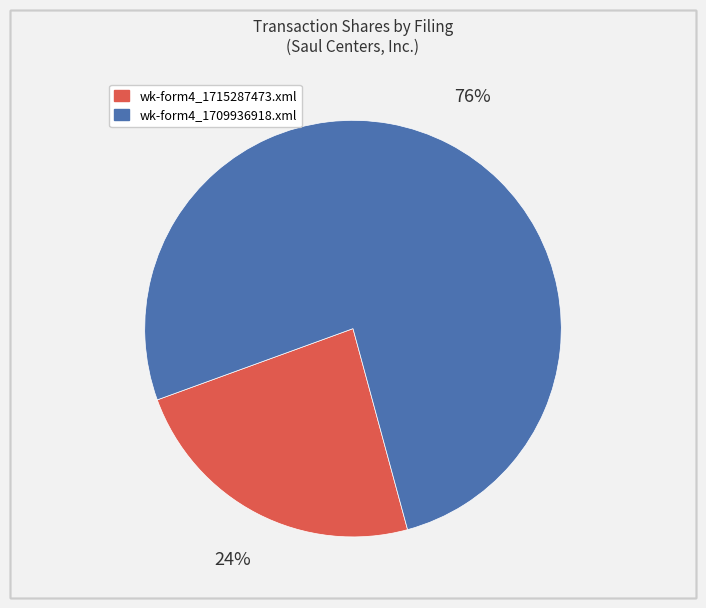

To the nearest percent, what is the average slice percentage?

50%